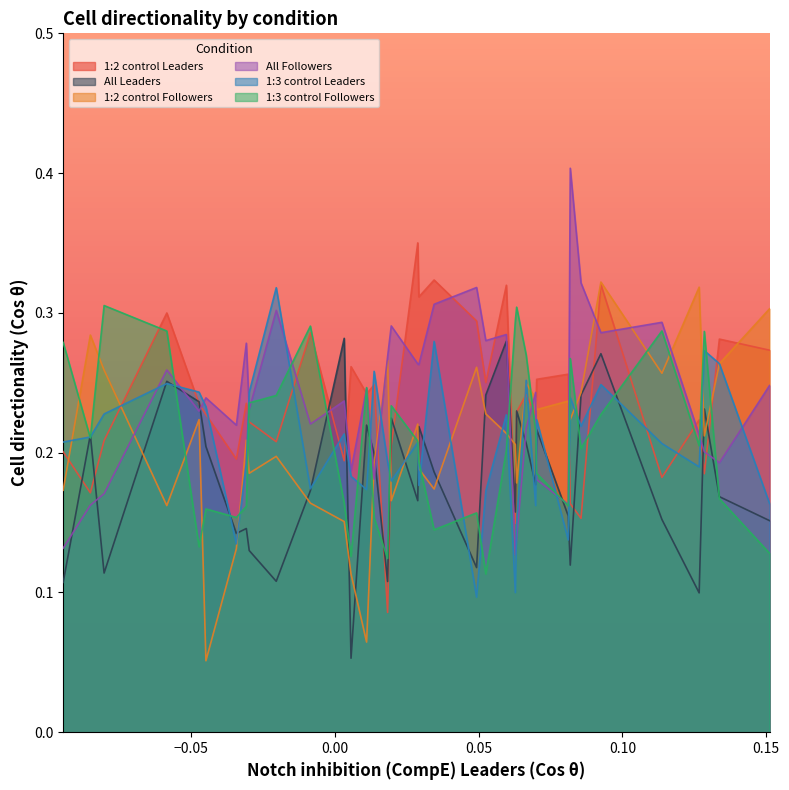

Which series ends up on top after the final intersection of 1:3 control Leaders and 1:2 control Leaders?

1:2 control Leaders